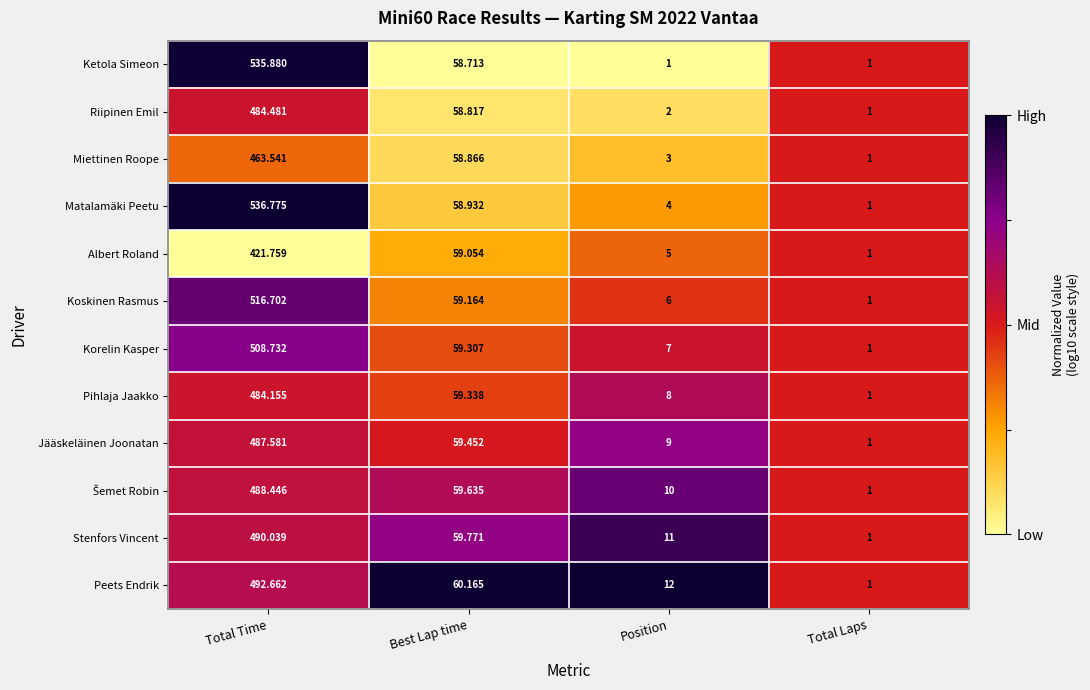

At which label does Miettinen Roope reach its minimum?

Total Laps